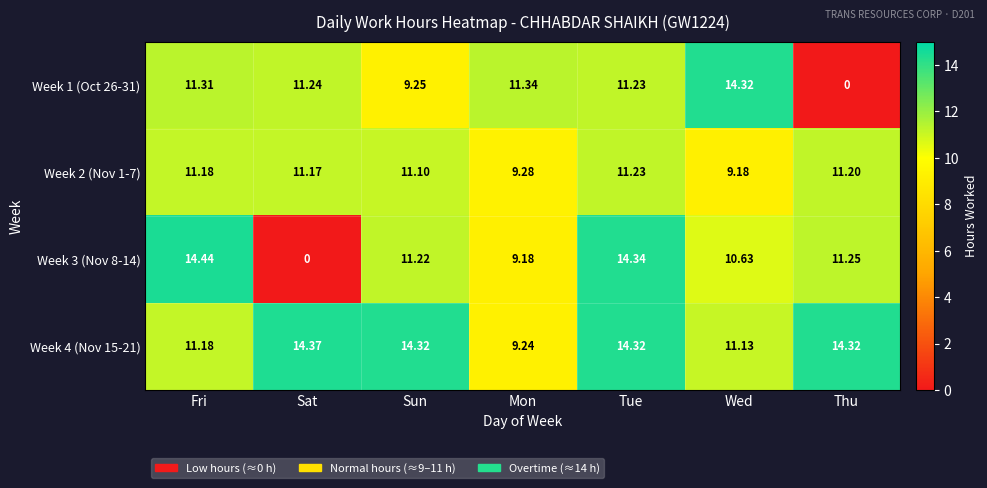

At which category does the chart reach its peak across all series?

Fri